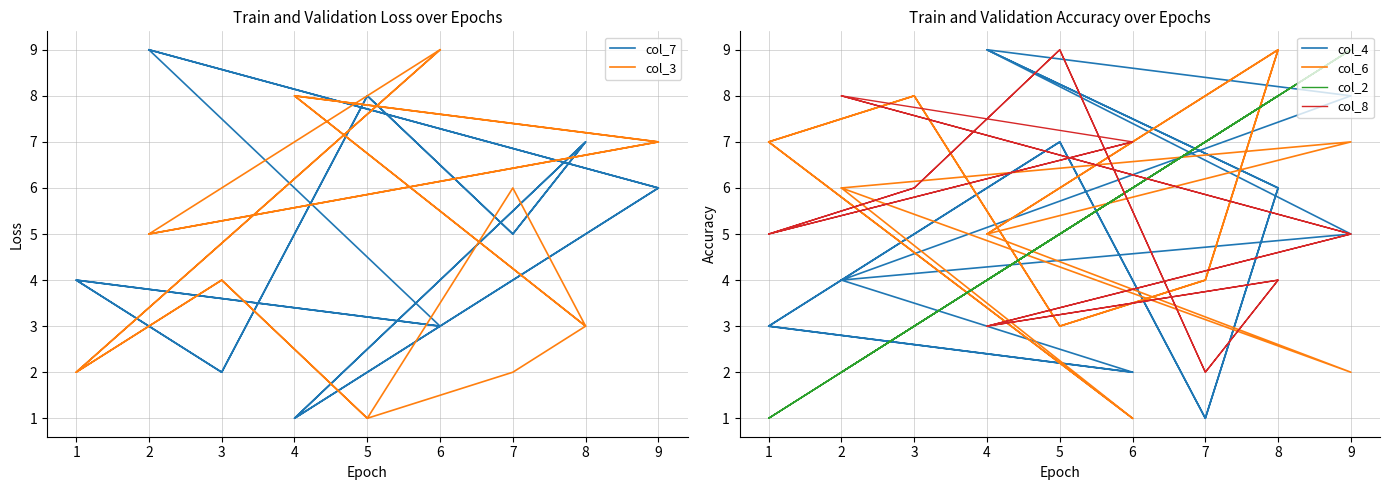

At how many categories does at least one series exceed 1?

18